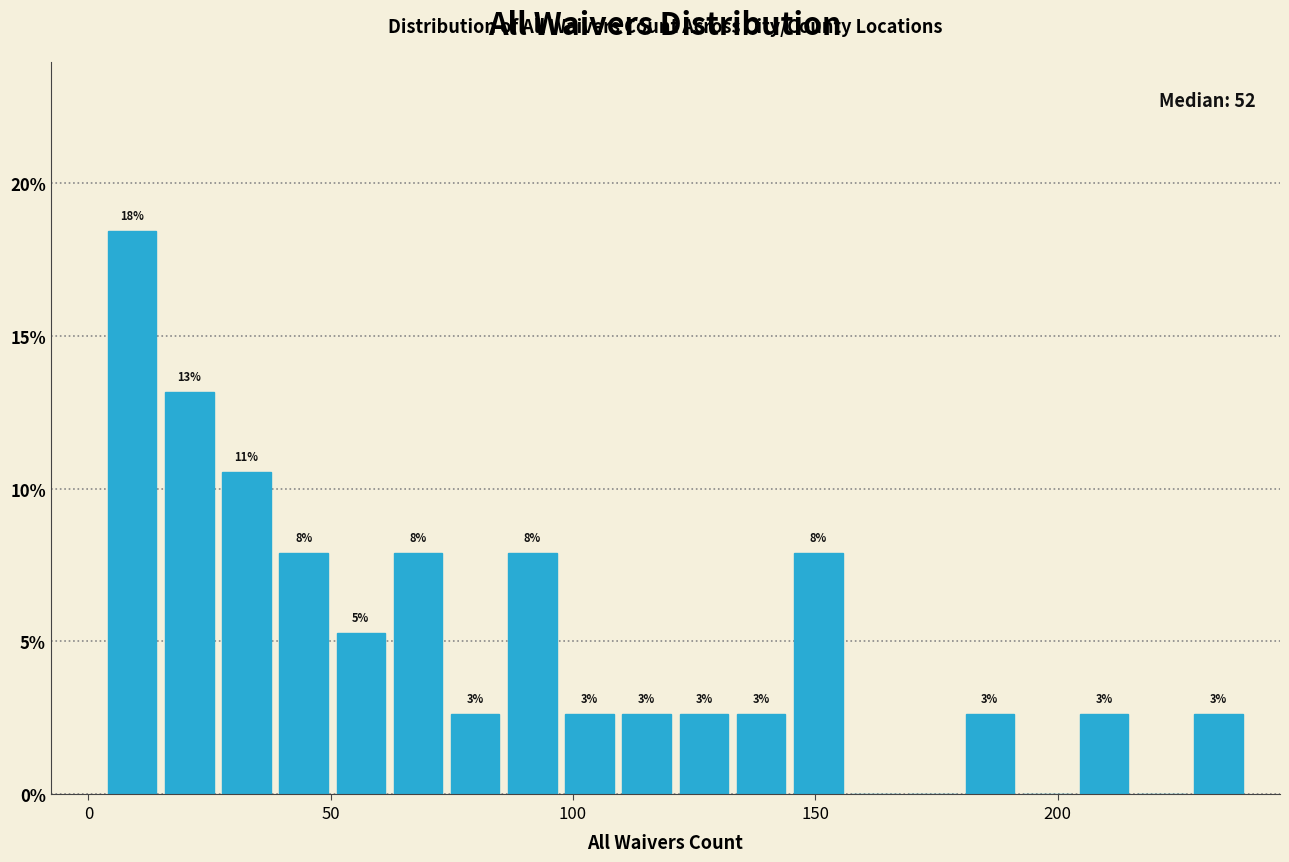

Around what value on the x-axis is the tallest bar? Give the approximate position of its centre, as read against the axis.

10